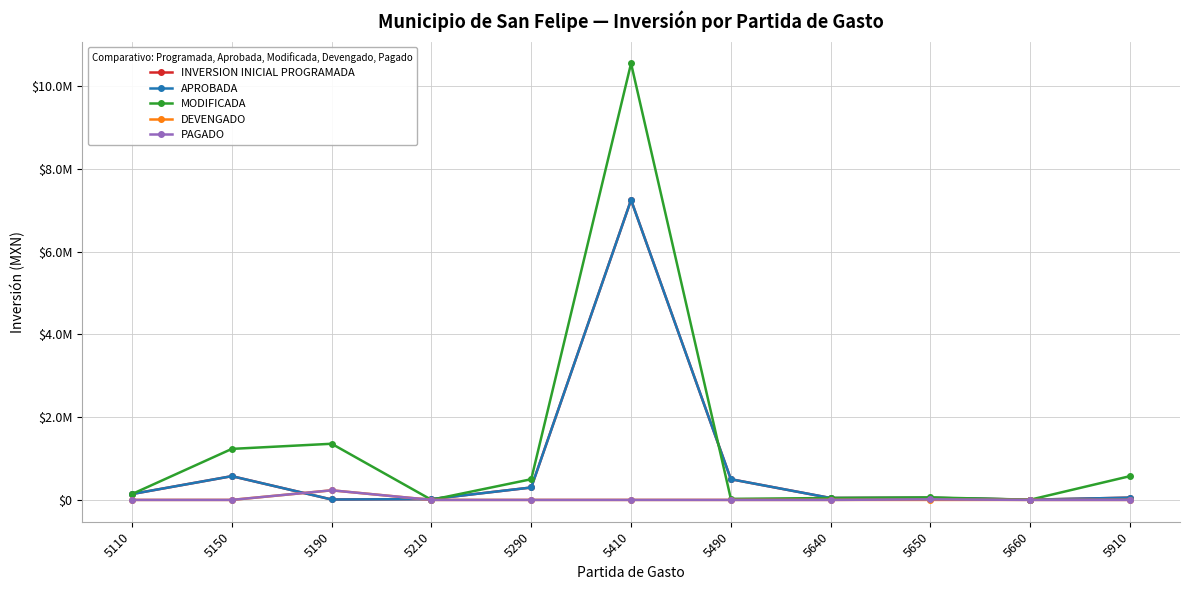

What is the value of the INVERSION INICIAL PROGRAMADA point at the 4th from the left?

20000.0